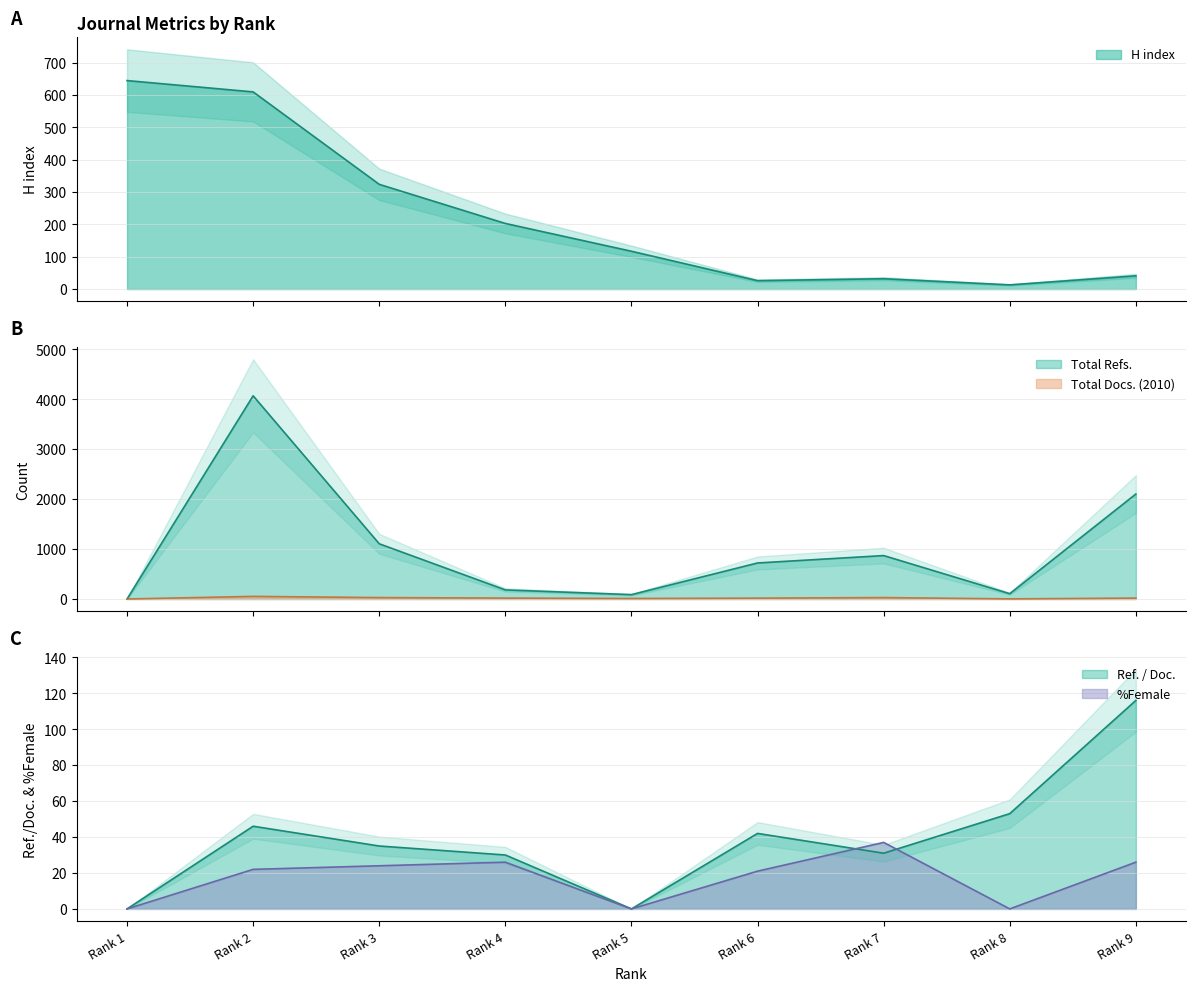

Which series has the largest total across all categories?

Total Refs.